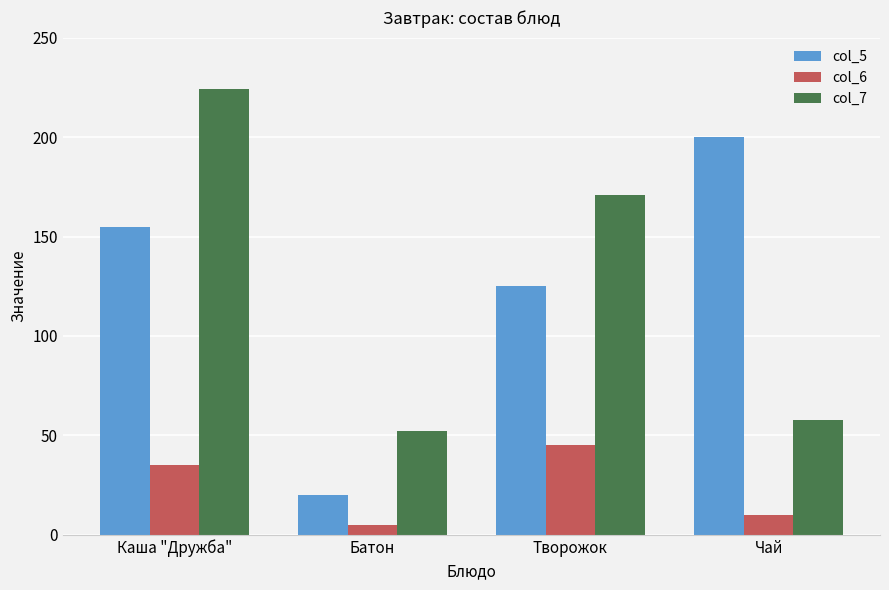

Rank the series at Творожок from highest to lowest value.

col_7, col_5, col_6